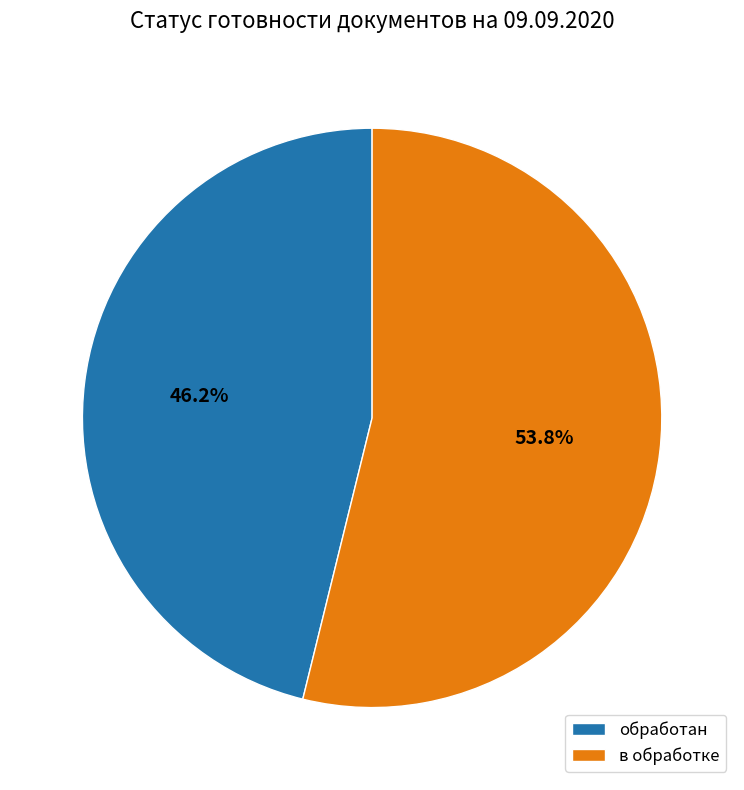

What is the smallest slice in the pie chart?

обработан